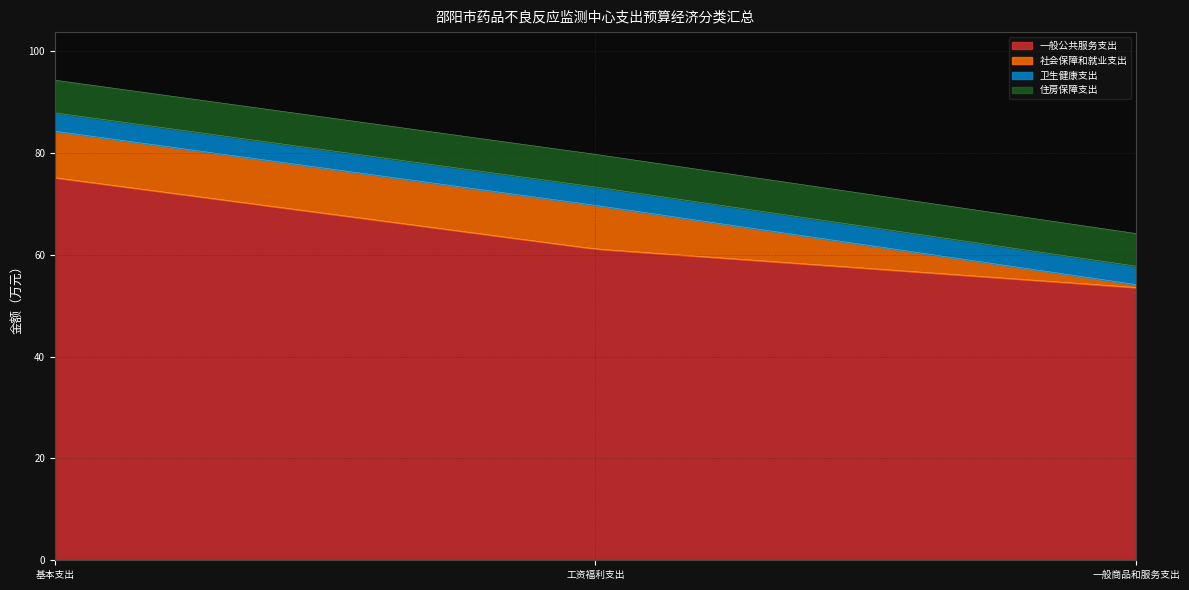

Between 基本支出 and 工资福利支出, which series saw the biggest shift?

一般公共服务支出